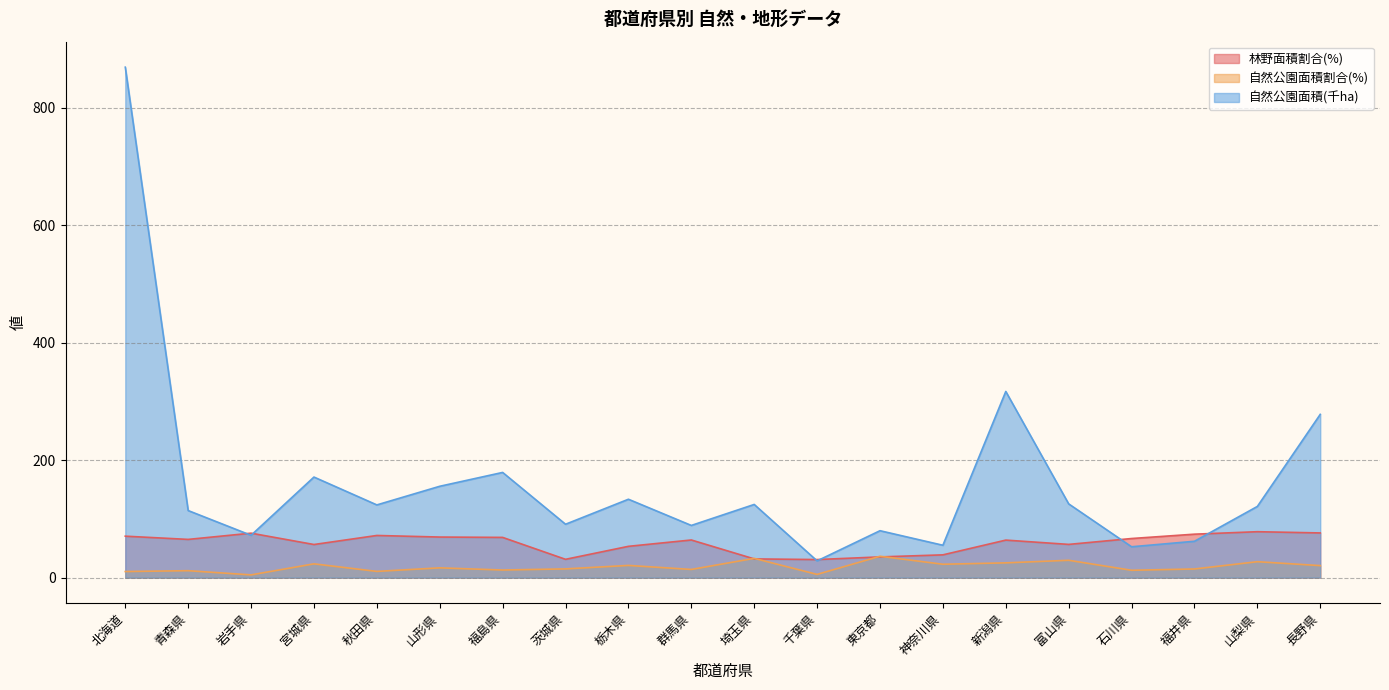

How many lines are shown in the chart?

3